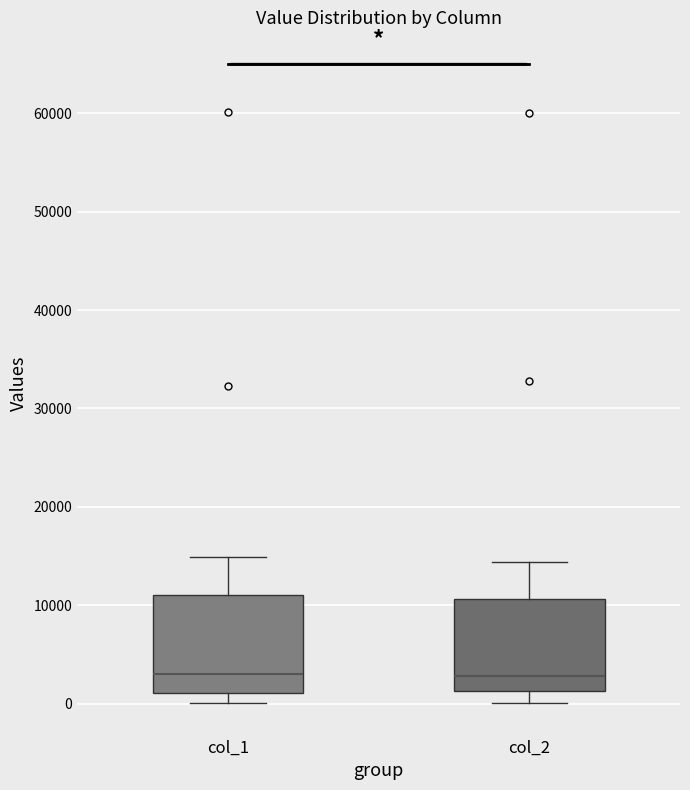

Reading left to right, transcribe this box plot: for each box, give where its median line is, the range the box spans, and where its two whiskers end, as read against the y-axis. The values are not printed on the chart, so give them approximately, as read against the axis.

col_1: median 3000, box 1000 to 11000, whiskers 0 to 15000
col_2: median 3000, box 1000 to 11000, whiskers 0 to 14000